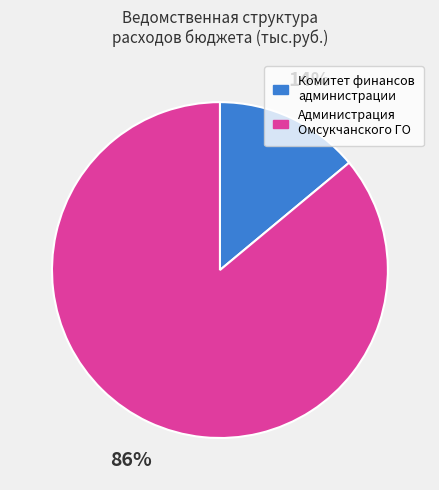

How many slices are in this pie chart?

2